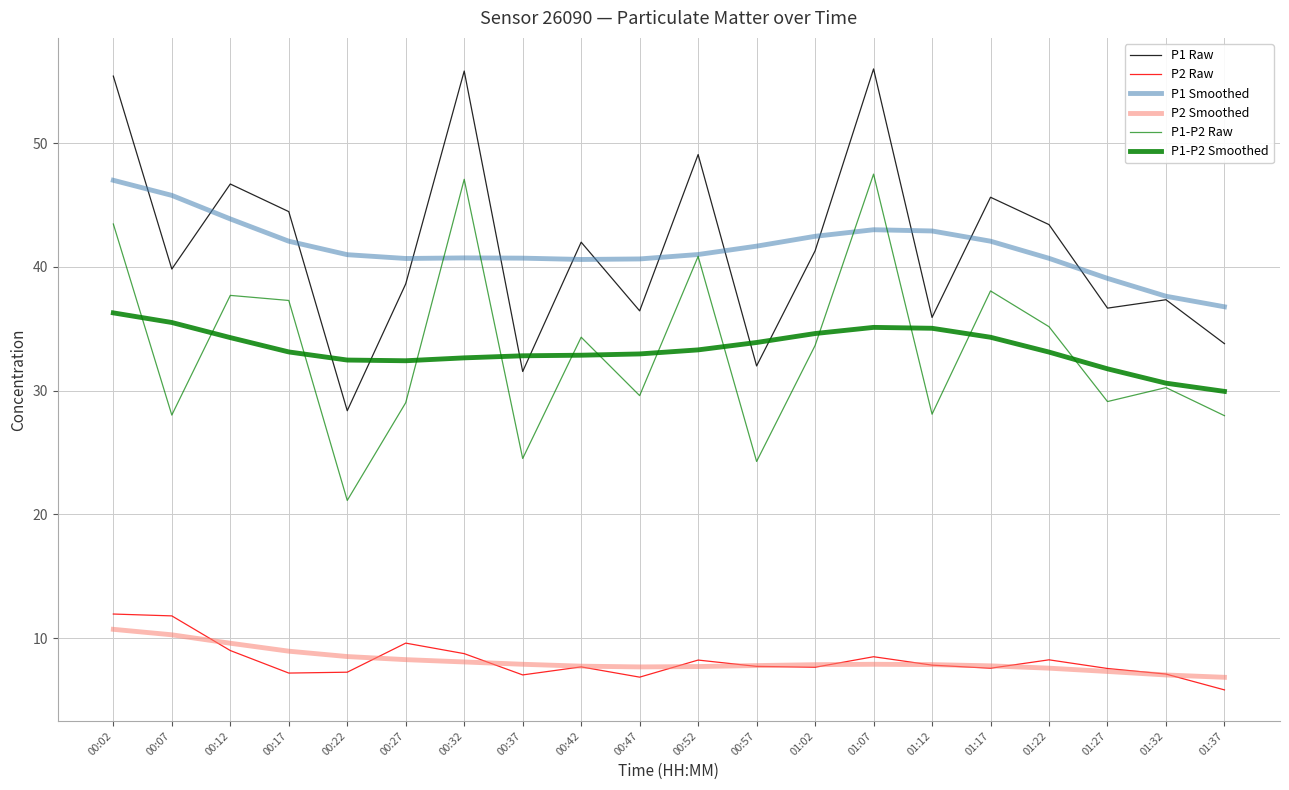

Which series has the largest total across all categories?

P1 Raw